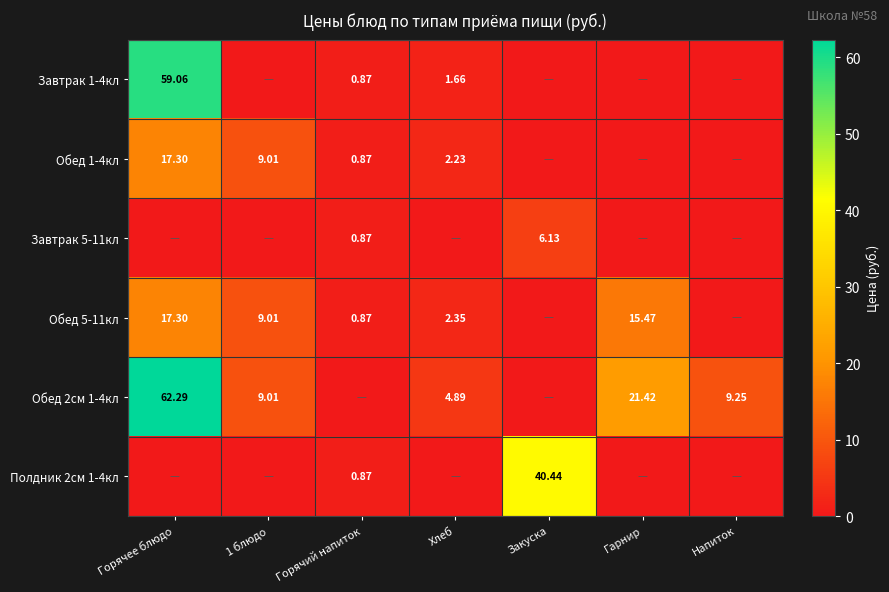

What is the greatest value displayed?

62.3